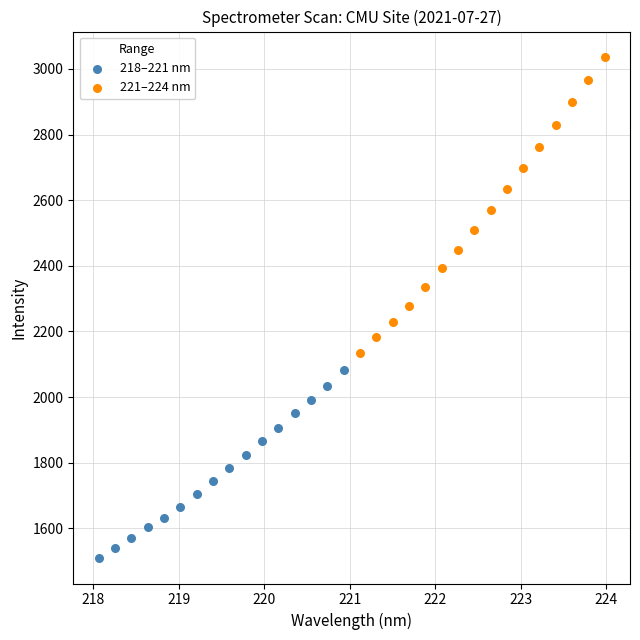

Which series contains the highest Y value?

221–224 nm